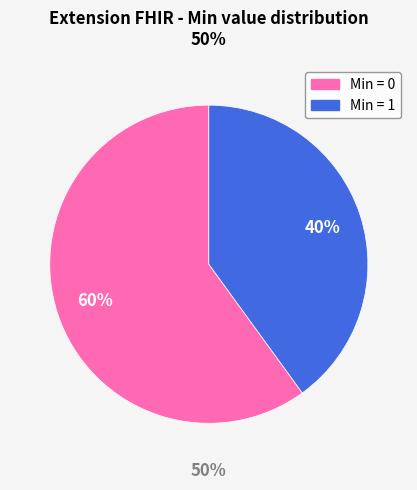

How much of the chart is everything except Extension.url?

50.0%